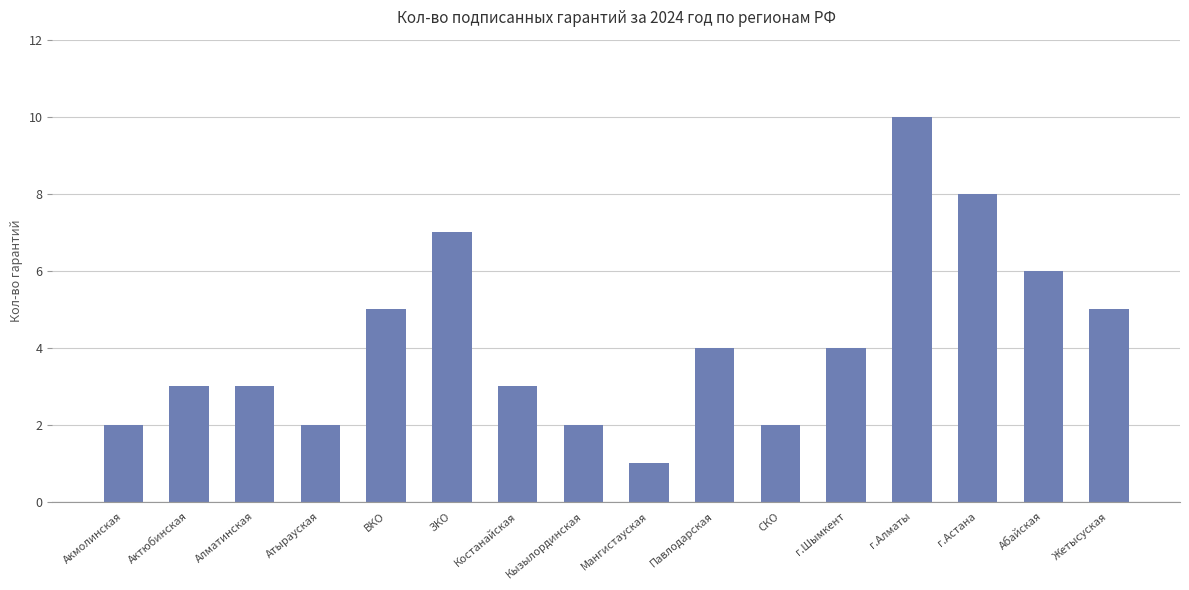

The value at Костанайская is 2. True or false?

False